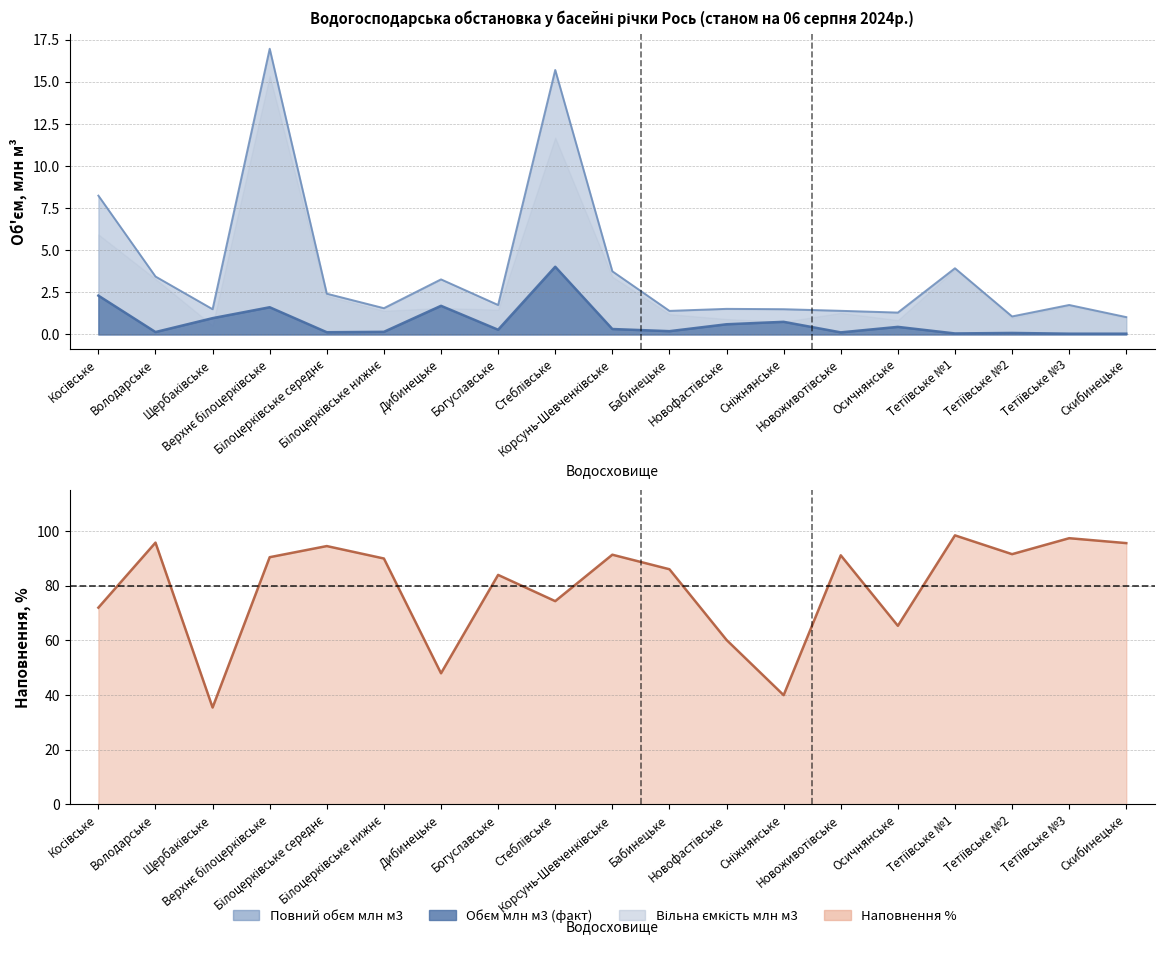

How many data points are less than 90?

9